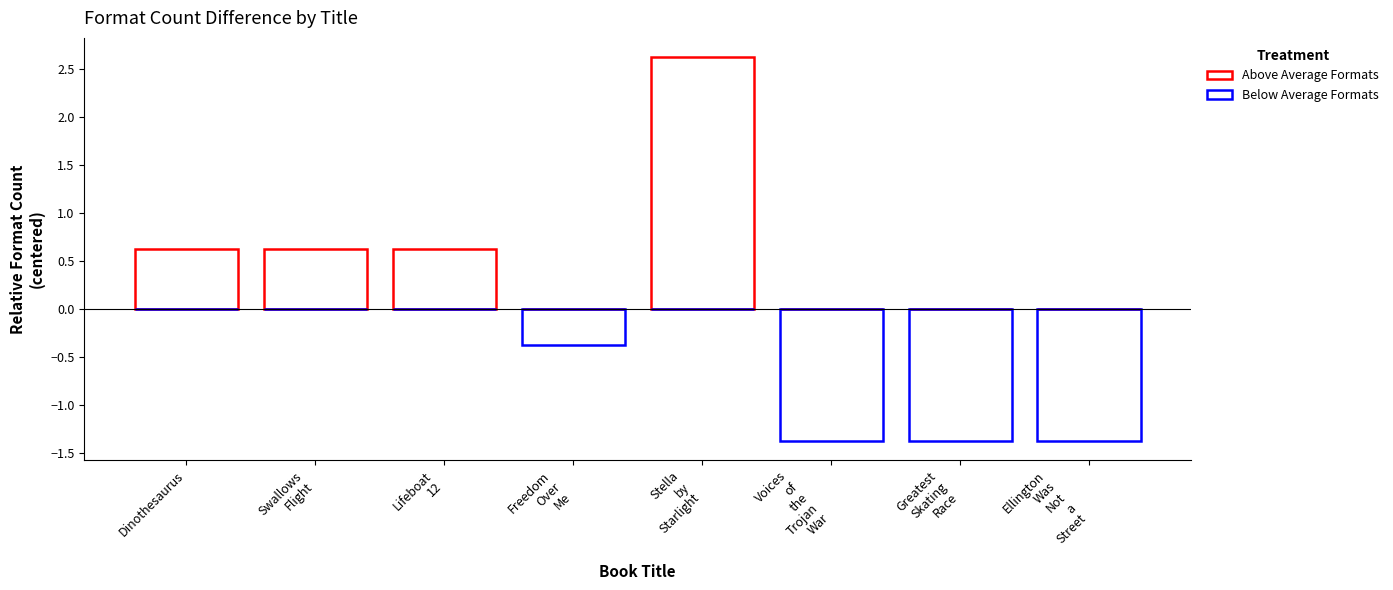

What is the value of the Below Average Formats bar at the 7th from the left?

-1.4